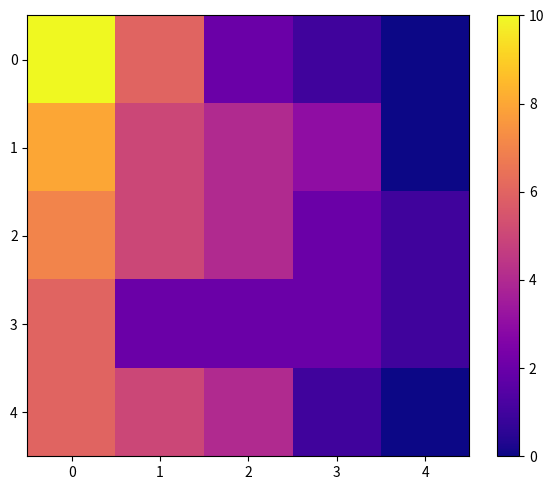

Rank the series by their maximum value, from highest to lowest.

0, 1, 2, 3, 4